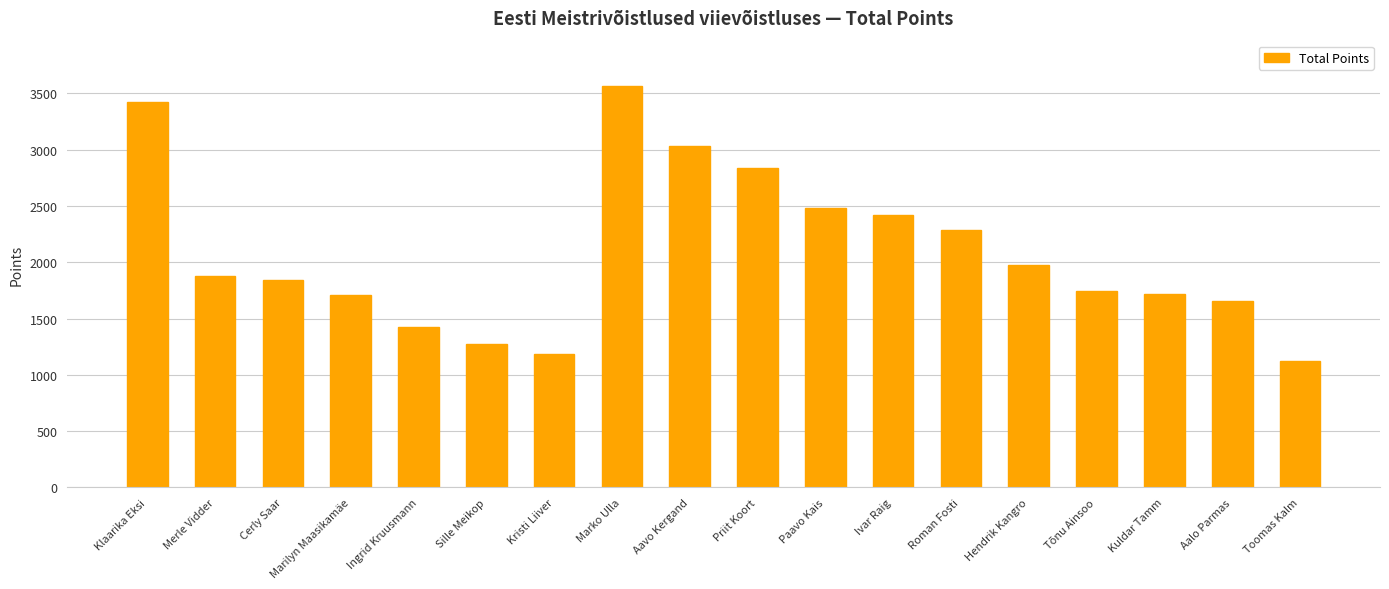

What is the average value?

2088